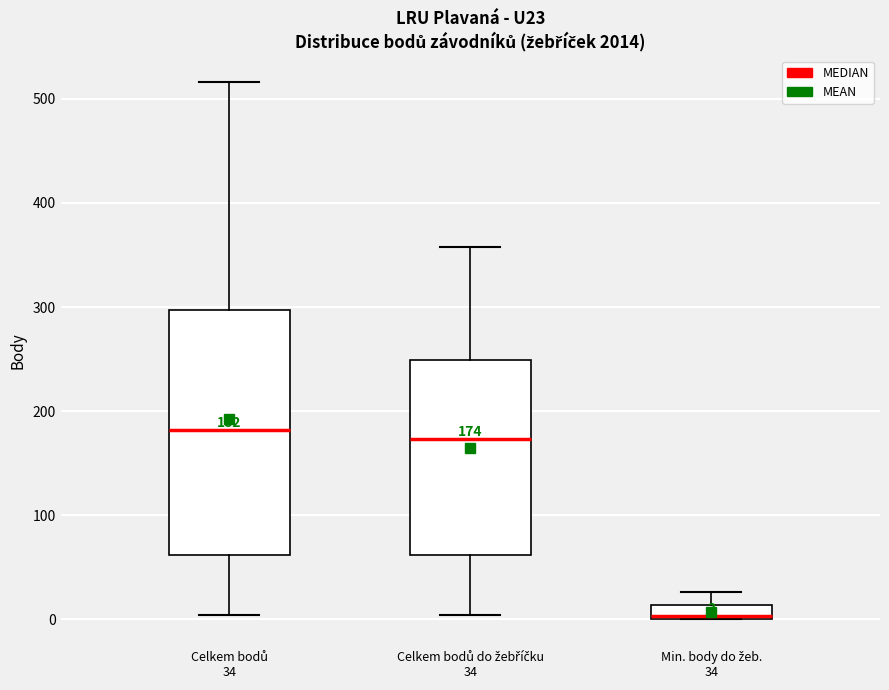

Which box's median line is the lowest?

Min. body do žeb. 34